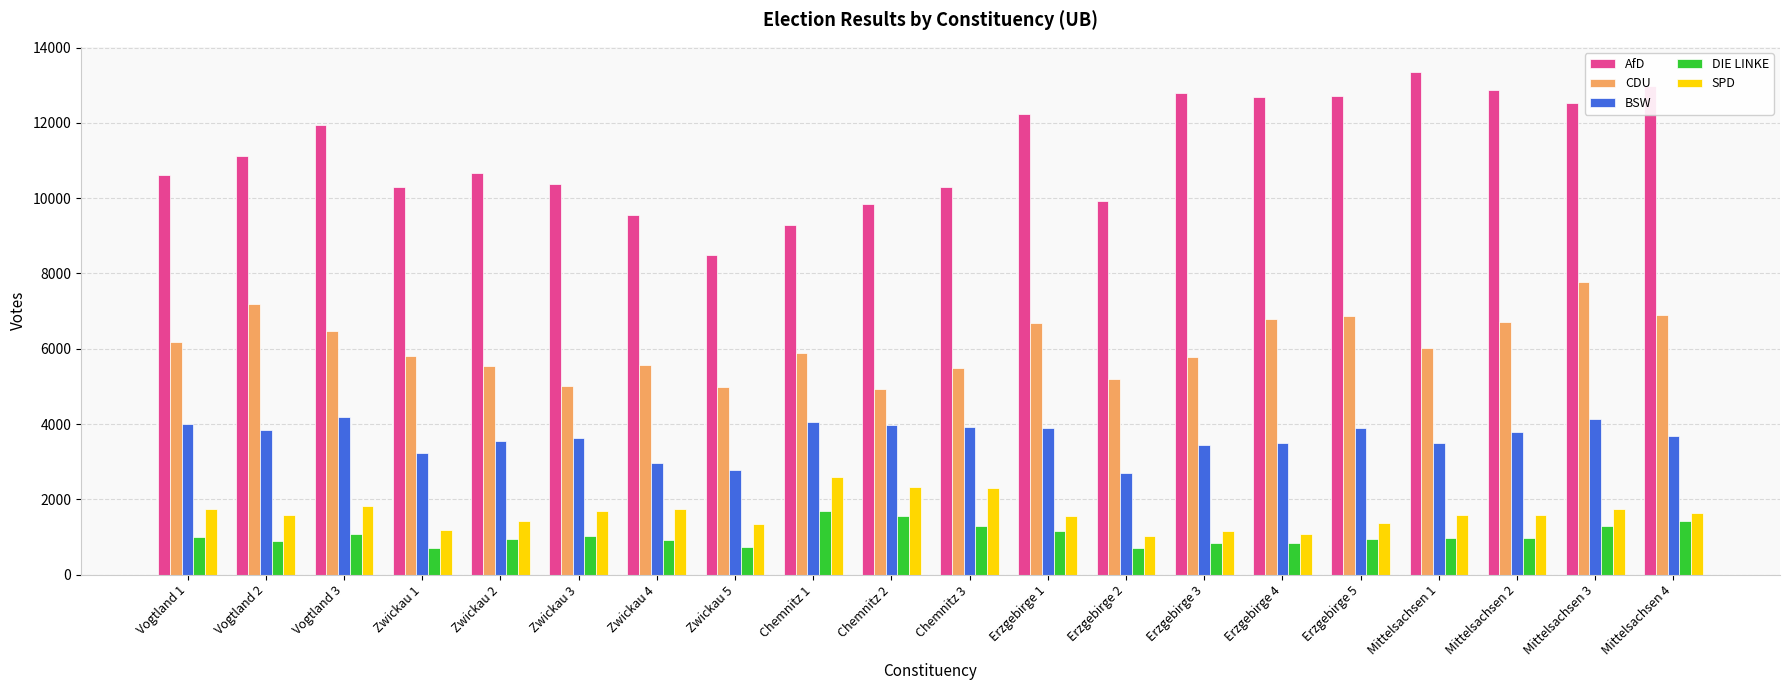

Which series has the widest spread of values?

AfD